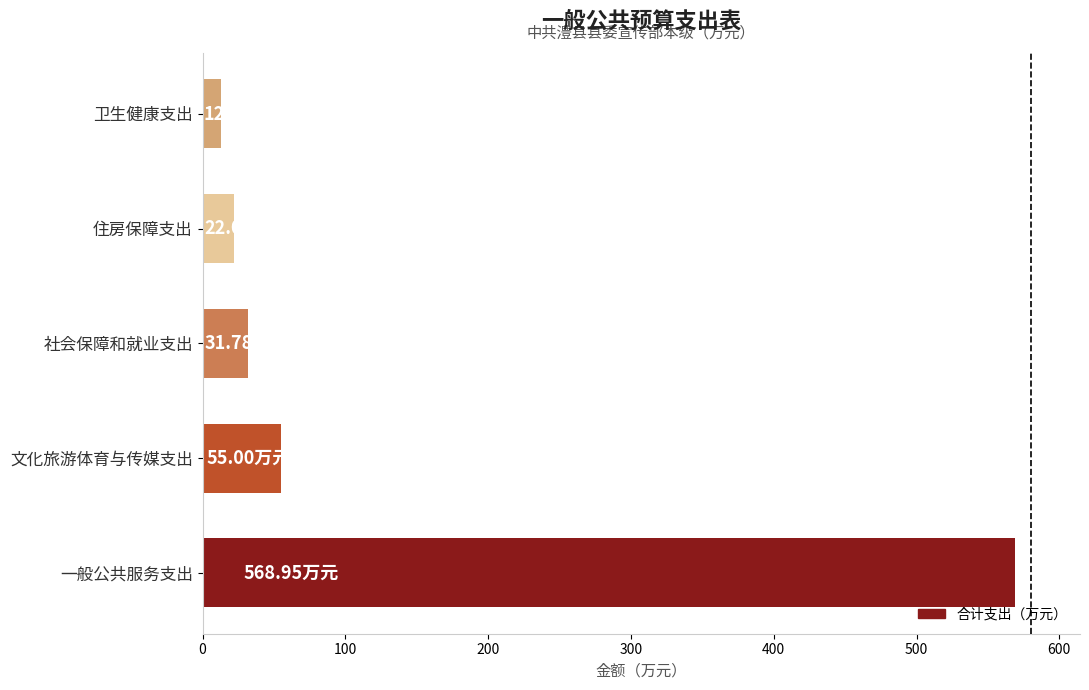

List the labels in order of value, largest first.

一般公共服务支出, 文化旅游体育与传媒支出, 社会保障和就业支出, 住房保障支出, 卫生健康支出